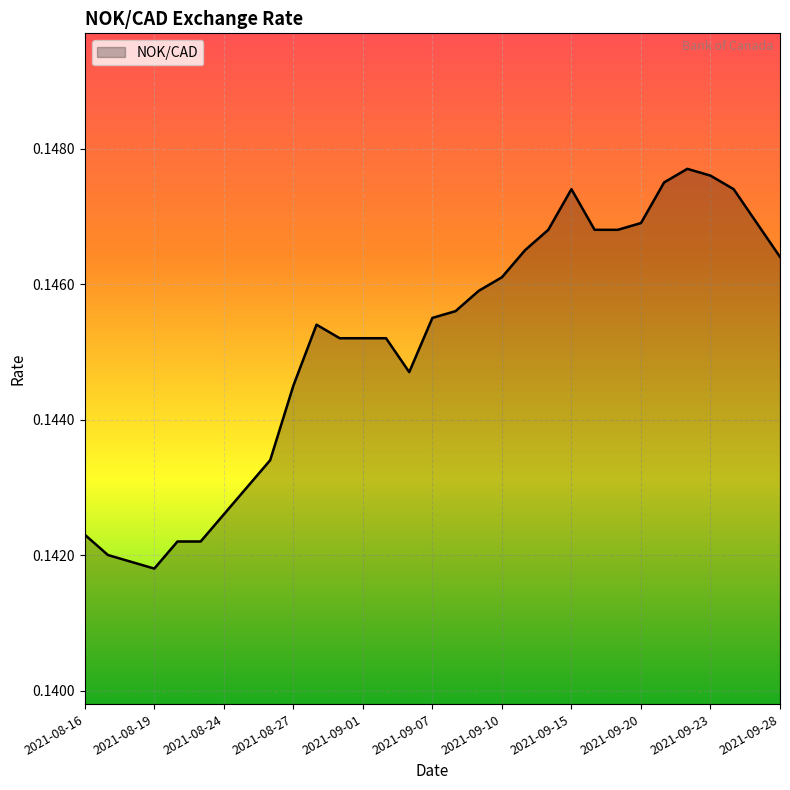

How many interior local valleys (lower than both neighbors) does the data have?

2